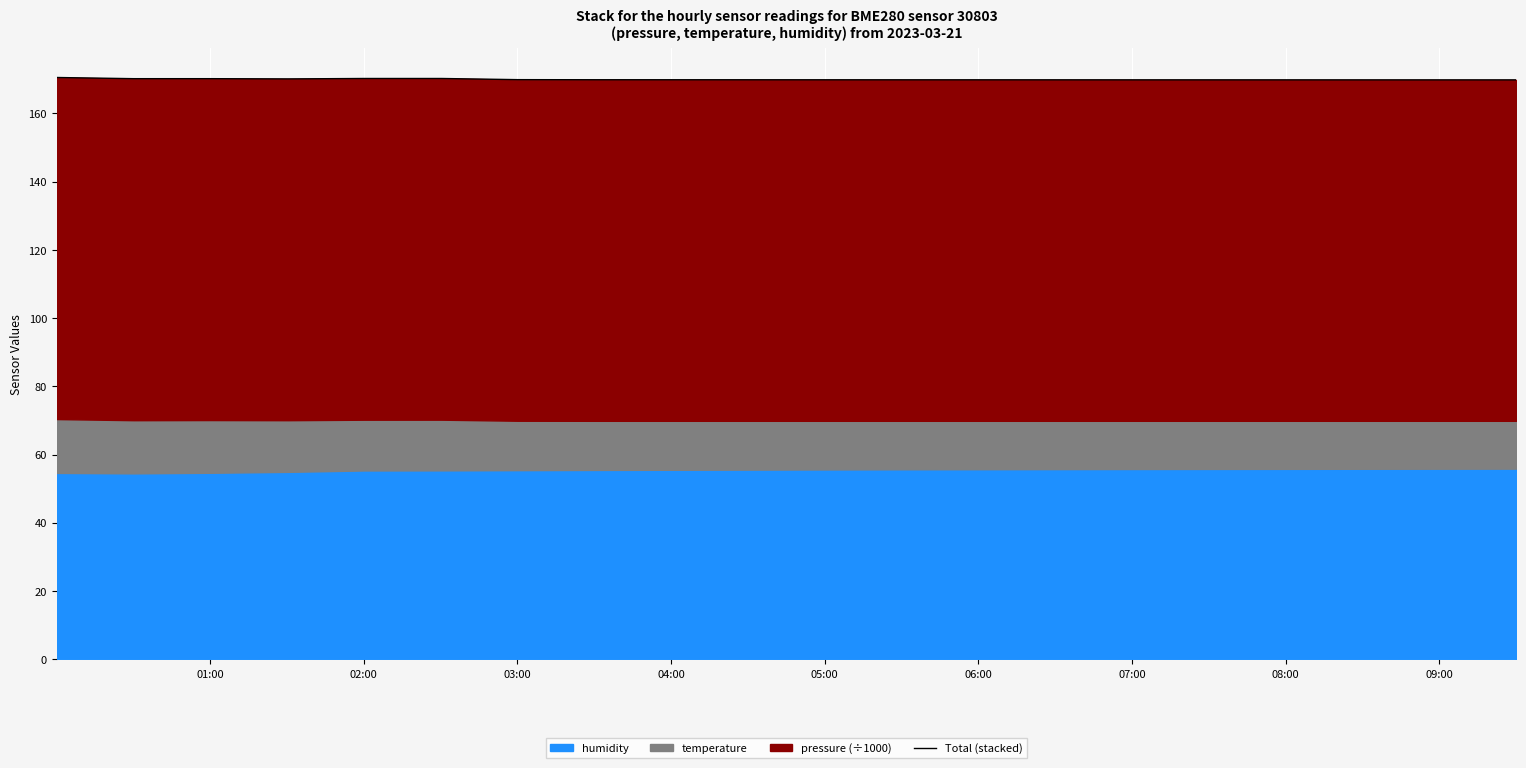

Reading left to right, what are all the values shown in this chart?

170.5	170.2	170.2	170.1	170.2	170.2	169.9	169.9	169.9	169.9	169.8	169.8	169.8	169.8	169.8	169.8	169.8	169.8	169.8	169.8